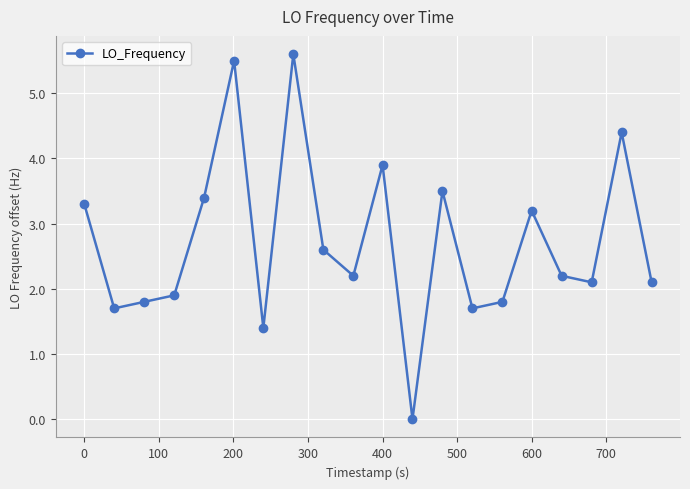

How many series are shown in this chart?

1